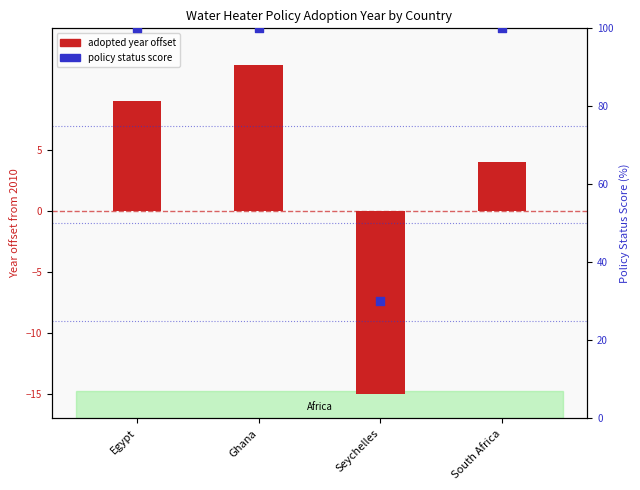

Which series reaches the minimum Y coordinate?

adopted year offset